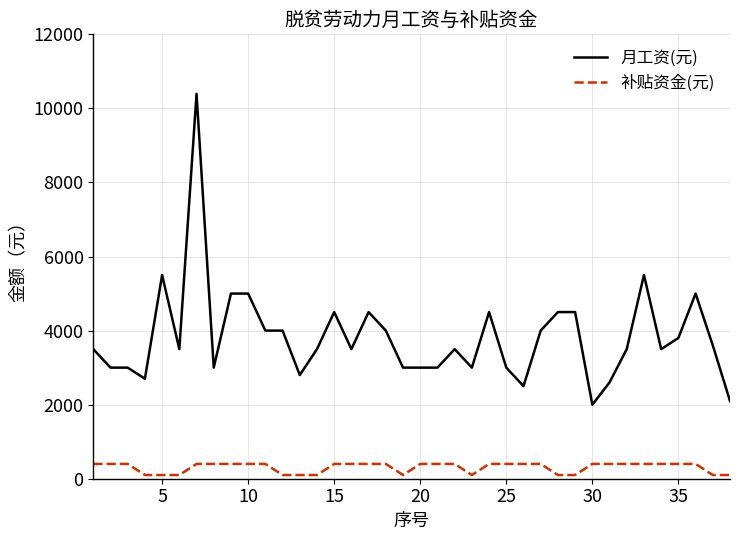

Which series has the largest range (max minus min)?

月工资(元)